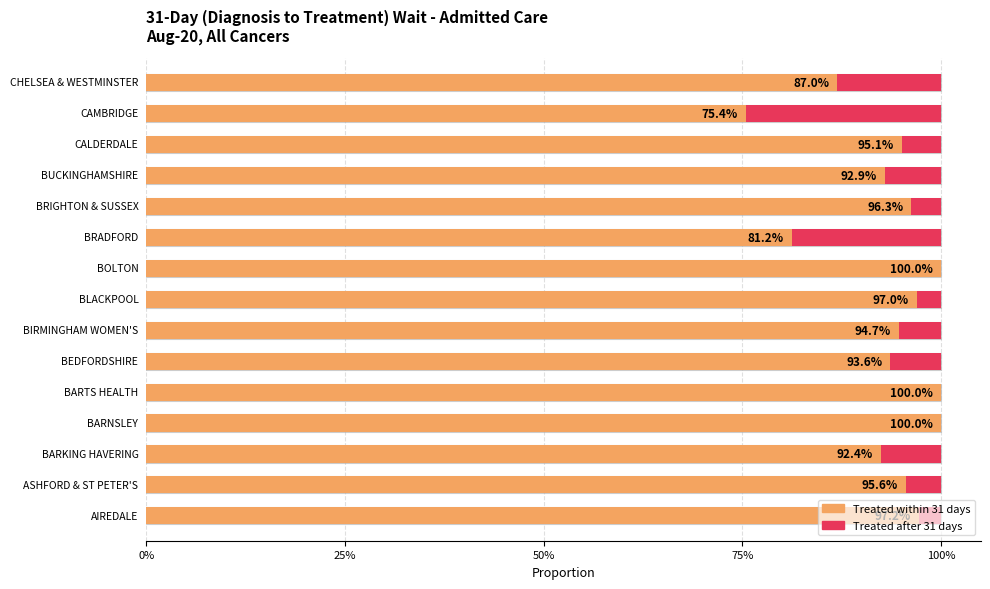

What is the sum of all values?

14.0